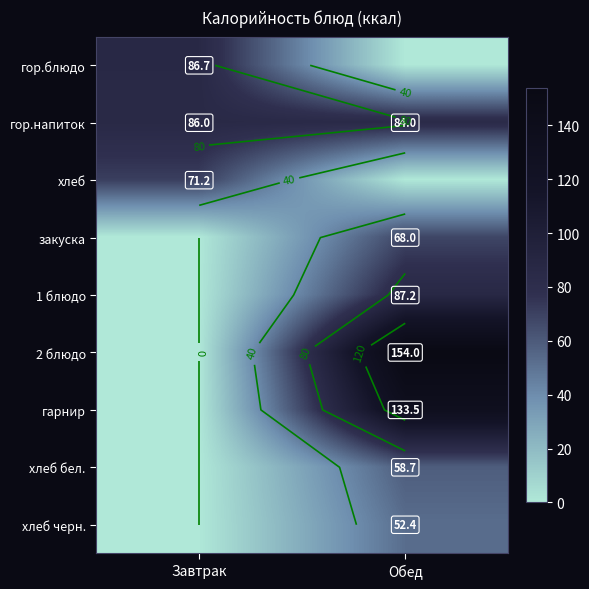

Which series changed the most between Завтрак and Обед?

2 блюдо